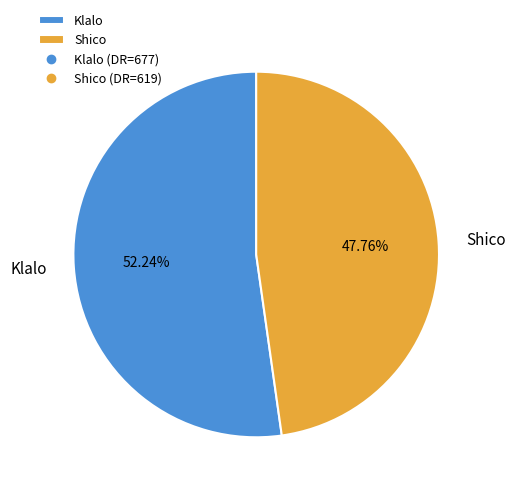

Approximately how many times larger is the value at Shico compared to Klalo?

0.9